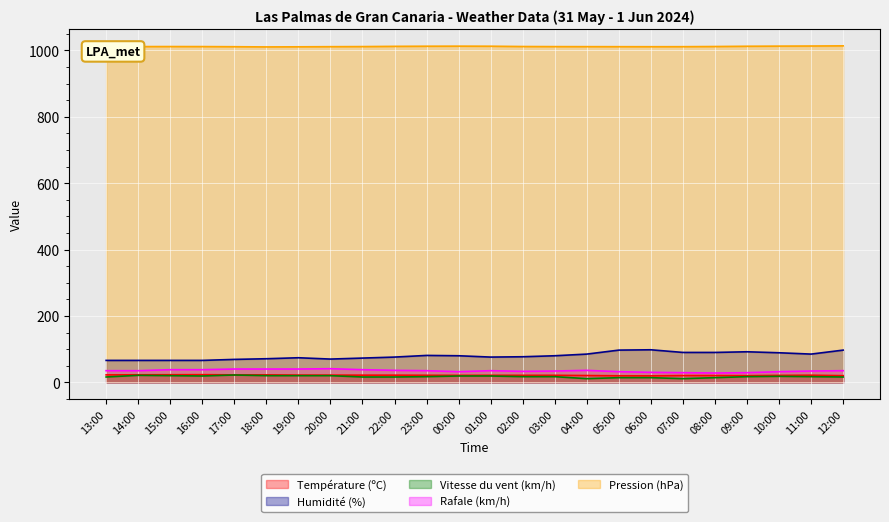

True or false: Rafale (km/h) and Pression (hPa) intersect in this chart.

False